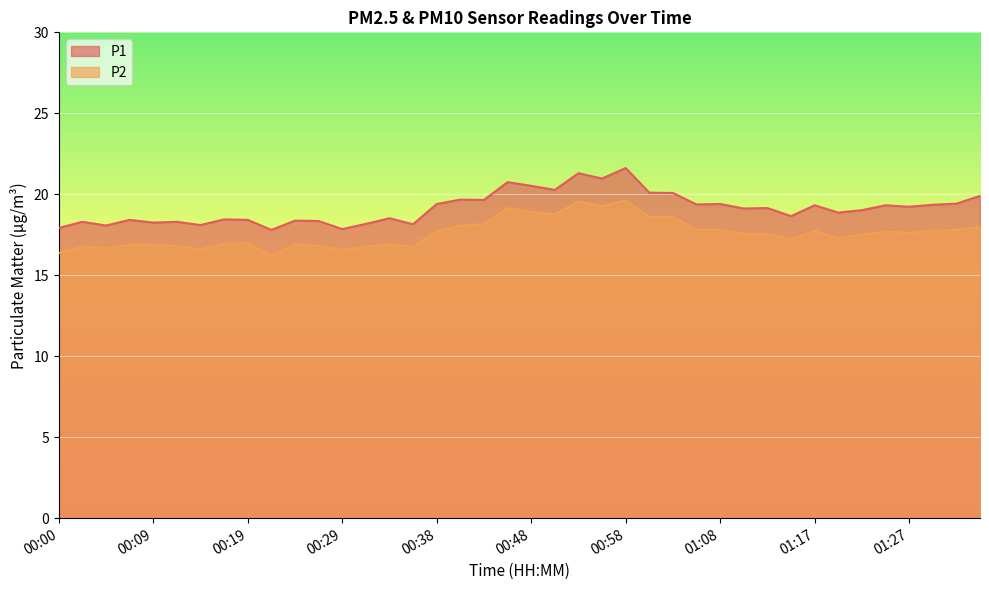

At how many categories does at least one series exceed 21?

2